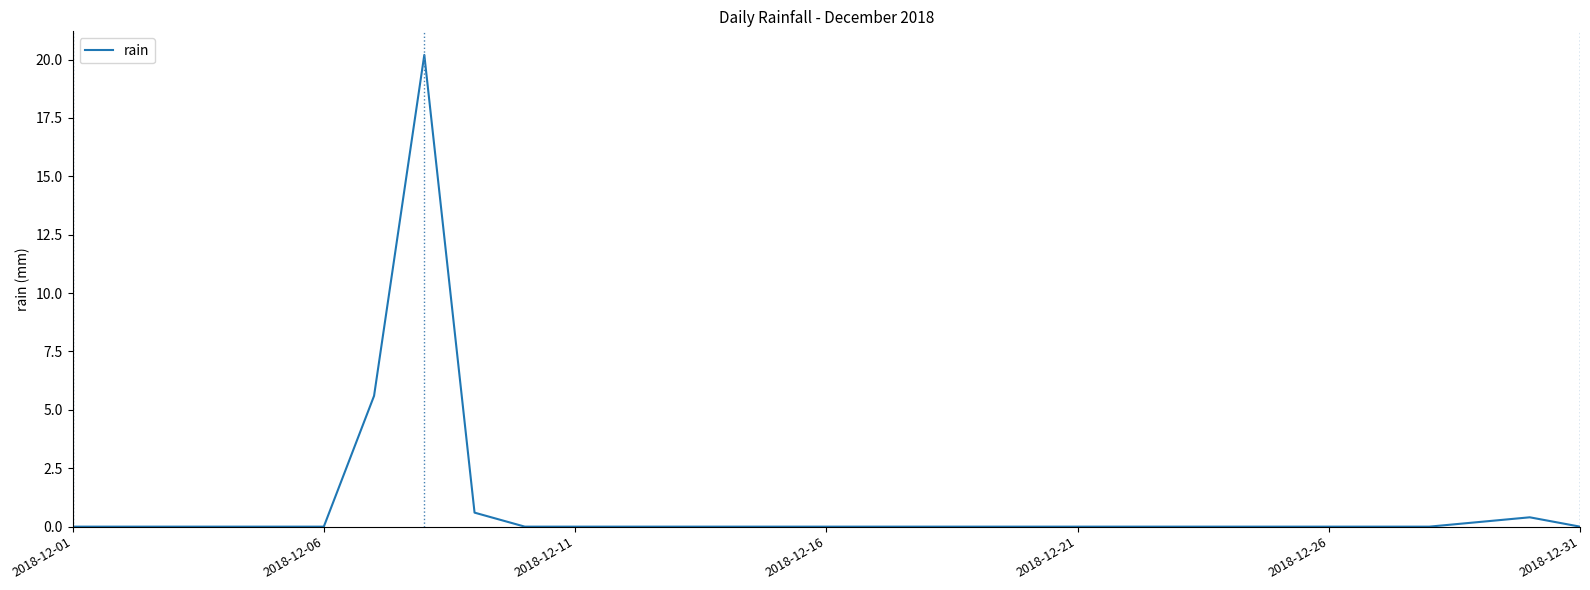

What is the greatest value displayed?

20.2